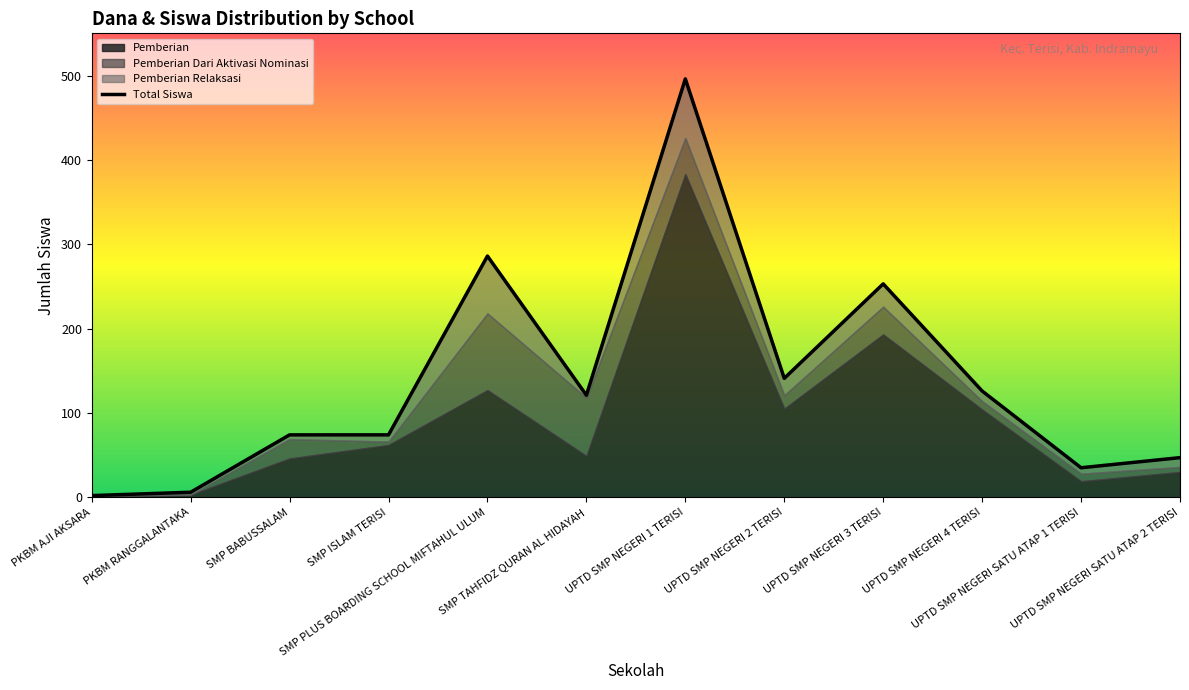

What is the change in value from SMP TAHFIDZ QURAN AL HIDAYAH to UPTD SMP NEGERI SATU ATAP 1 TERISI?

-86